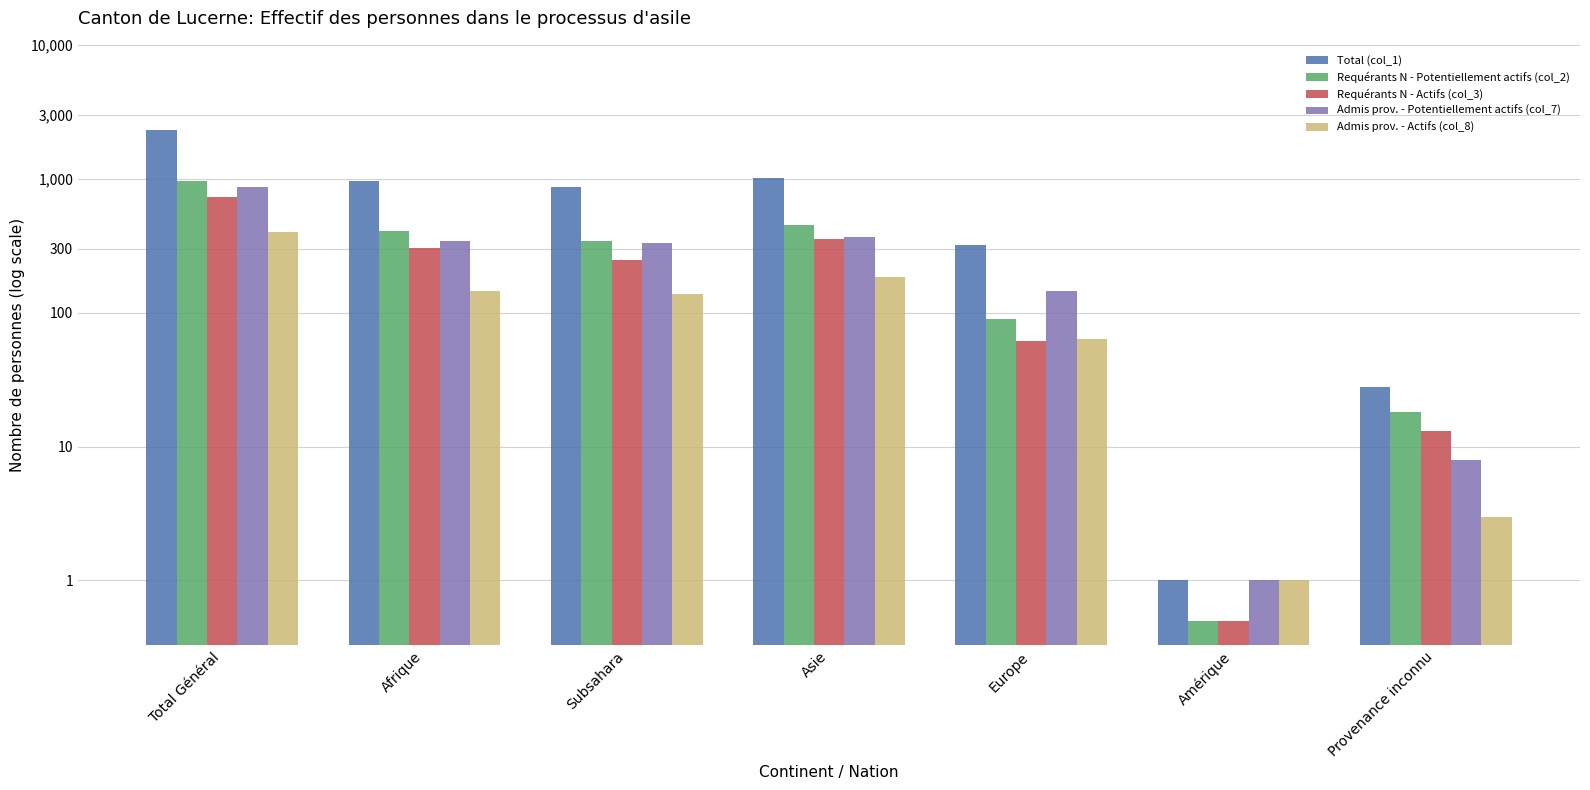

What position from the left is Afrique?

2